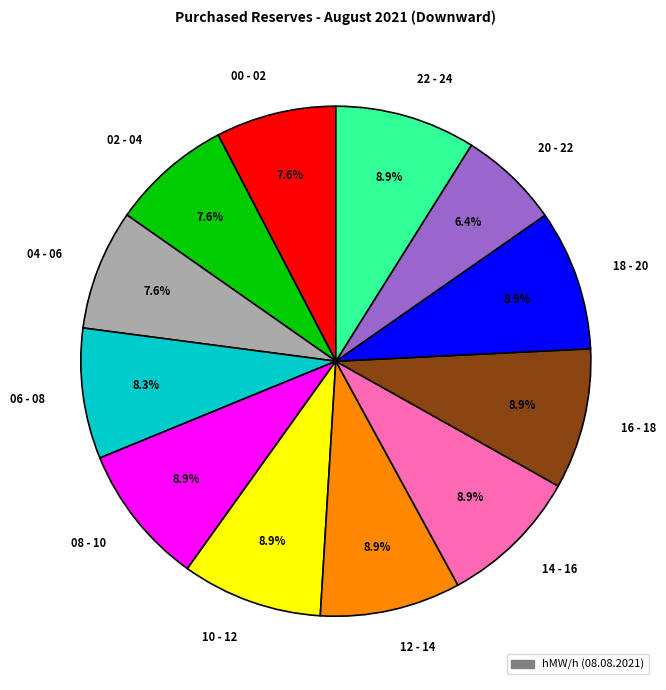

How many segments does this pie chart have?

12